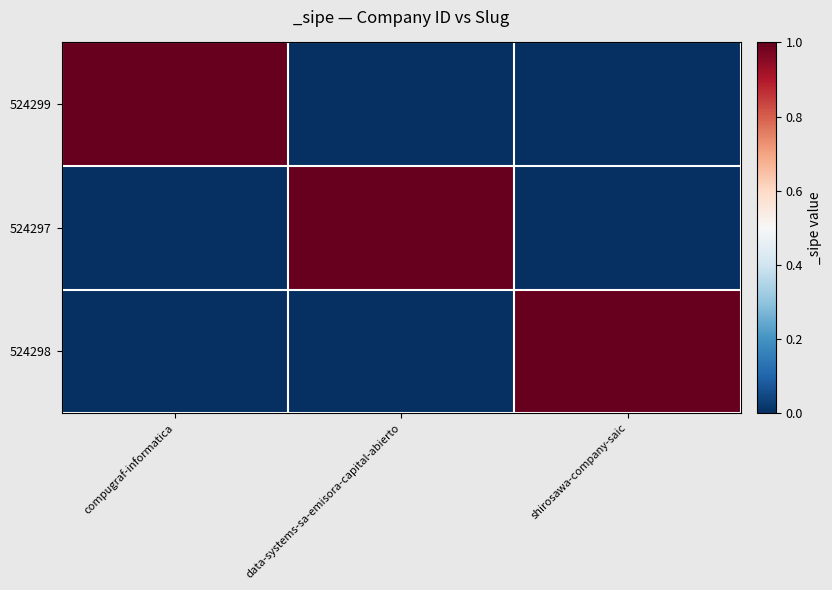

Rank the series at compugraf-informatica from highest to lowest value.

524299, 524297, 524298